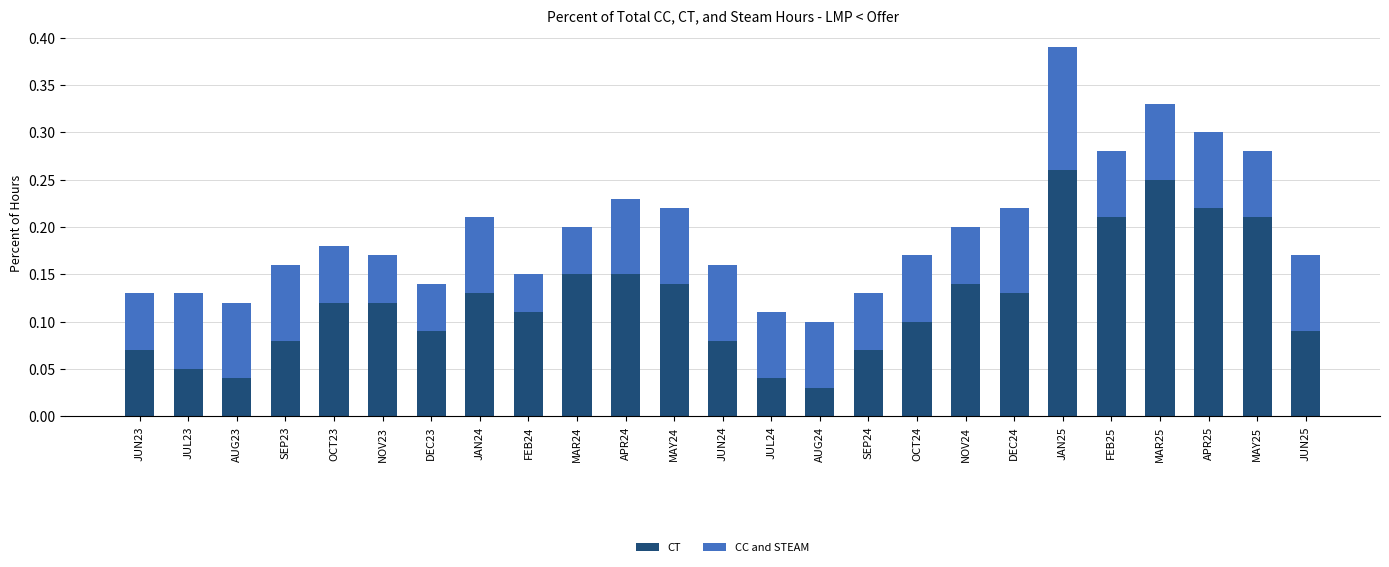

Is it true that CT equals 0.1 at JUL23?

True